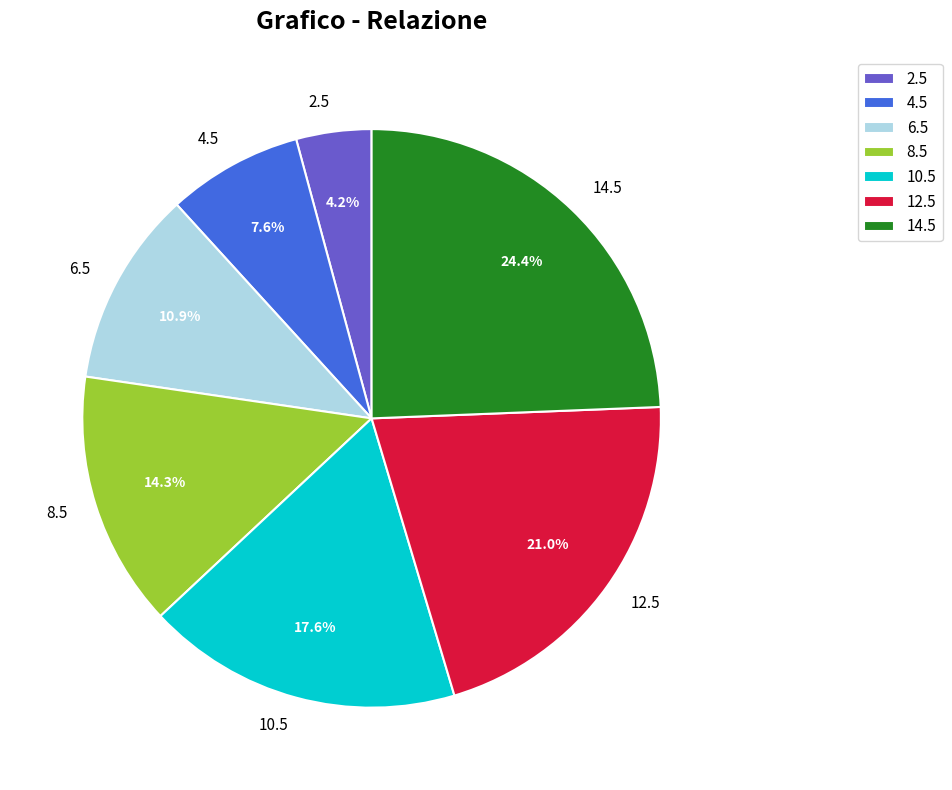

Is there a majority slice in this chart?

No